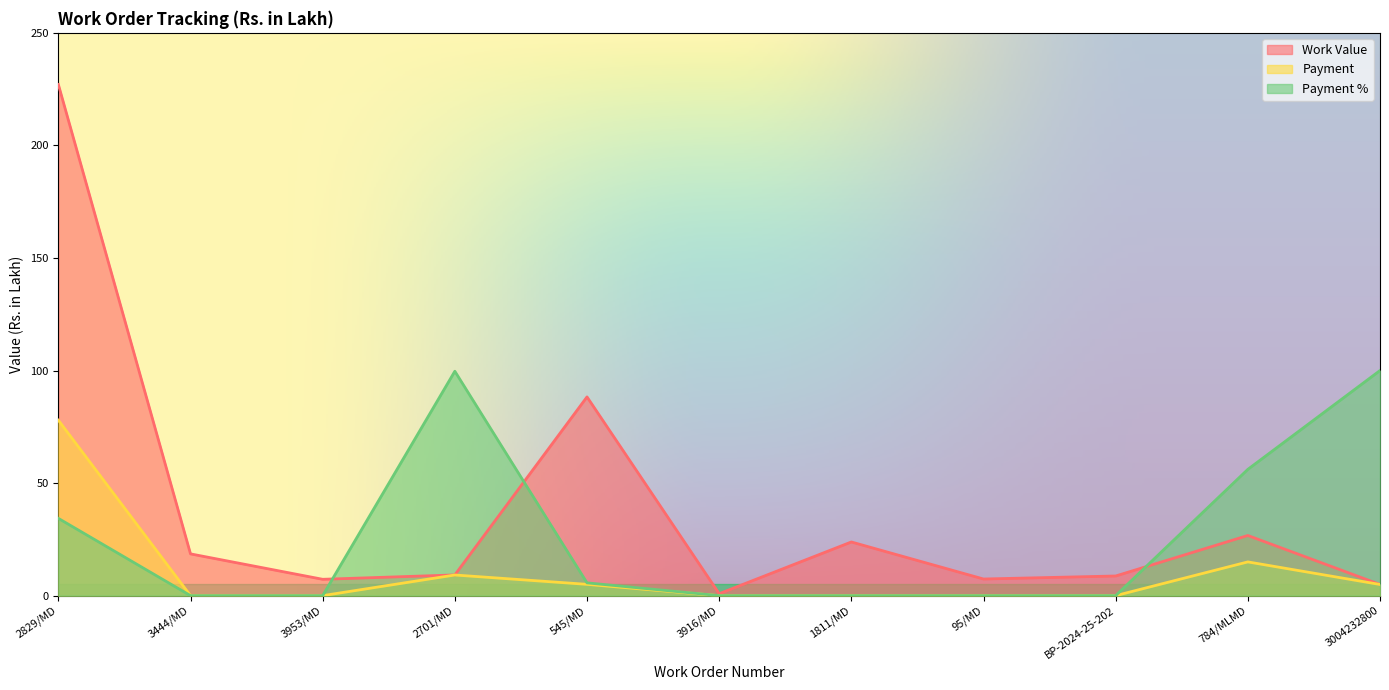

Which series has the largest total across all categories?

Work Value